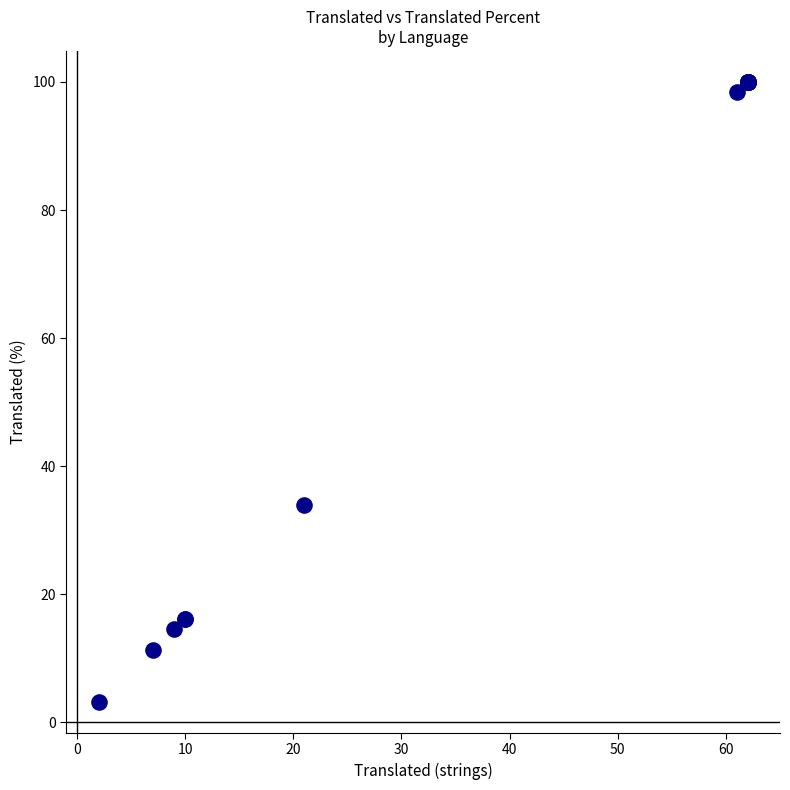

What Y value in the scatter plot is closest to 51?

33.9